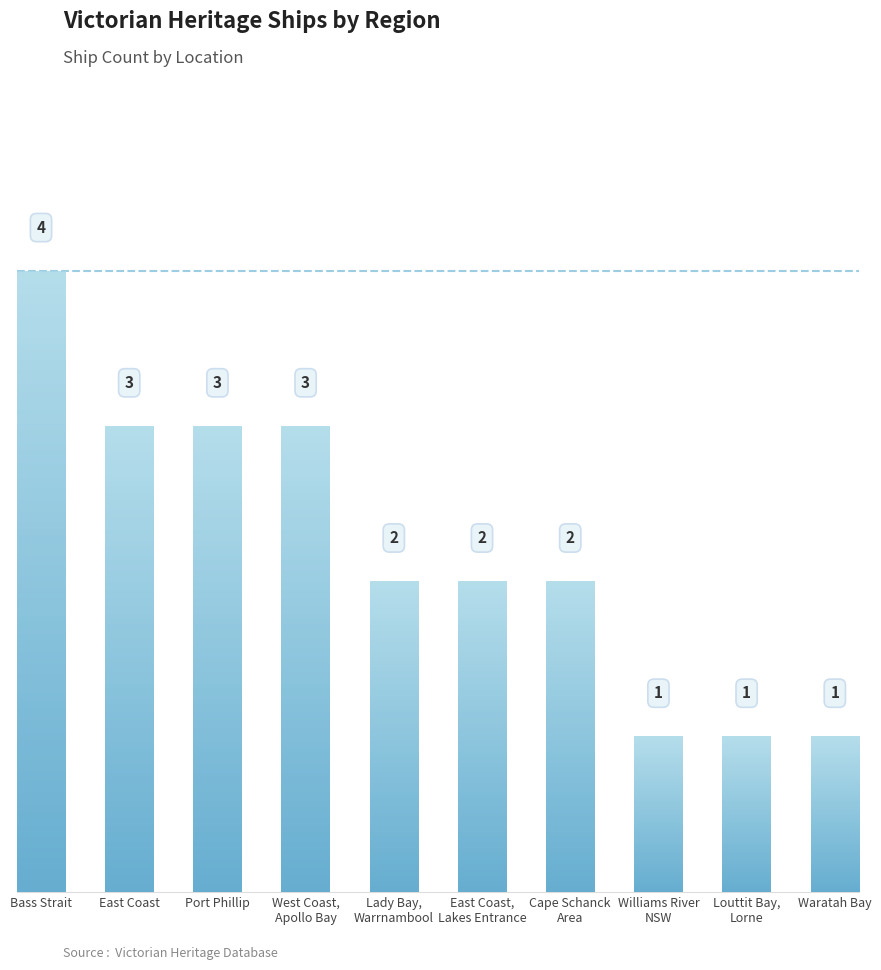

What is the smallest value displayed?

1